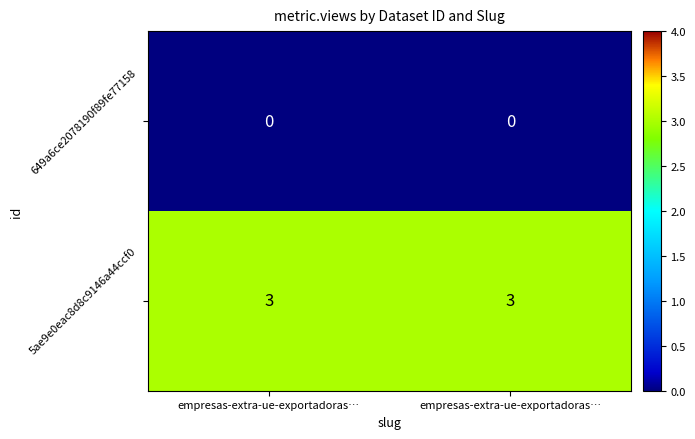

How many series are shown in this chart?

2